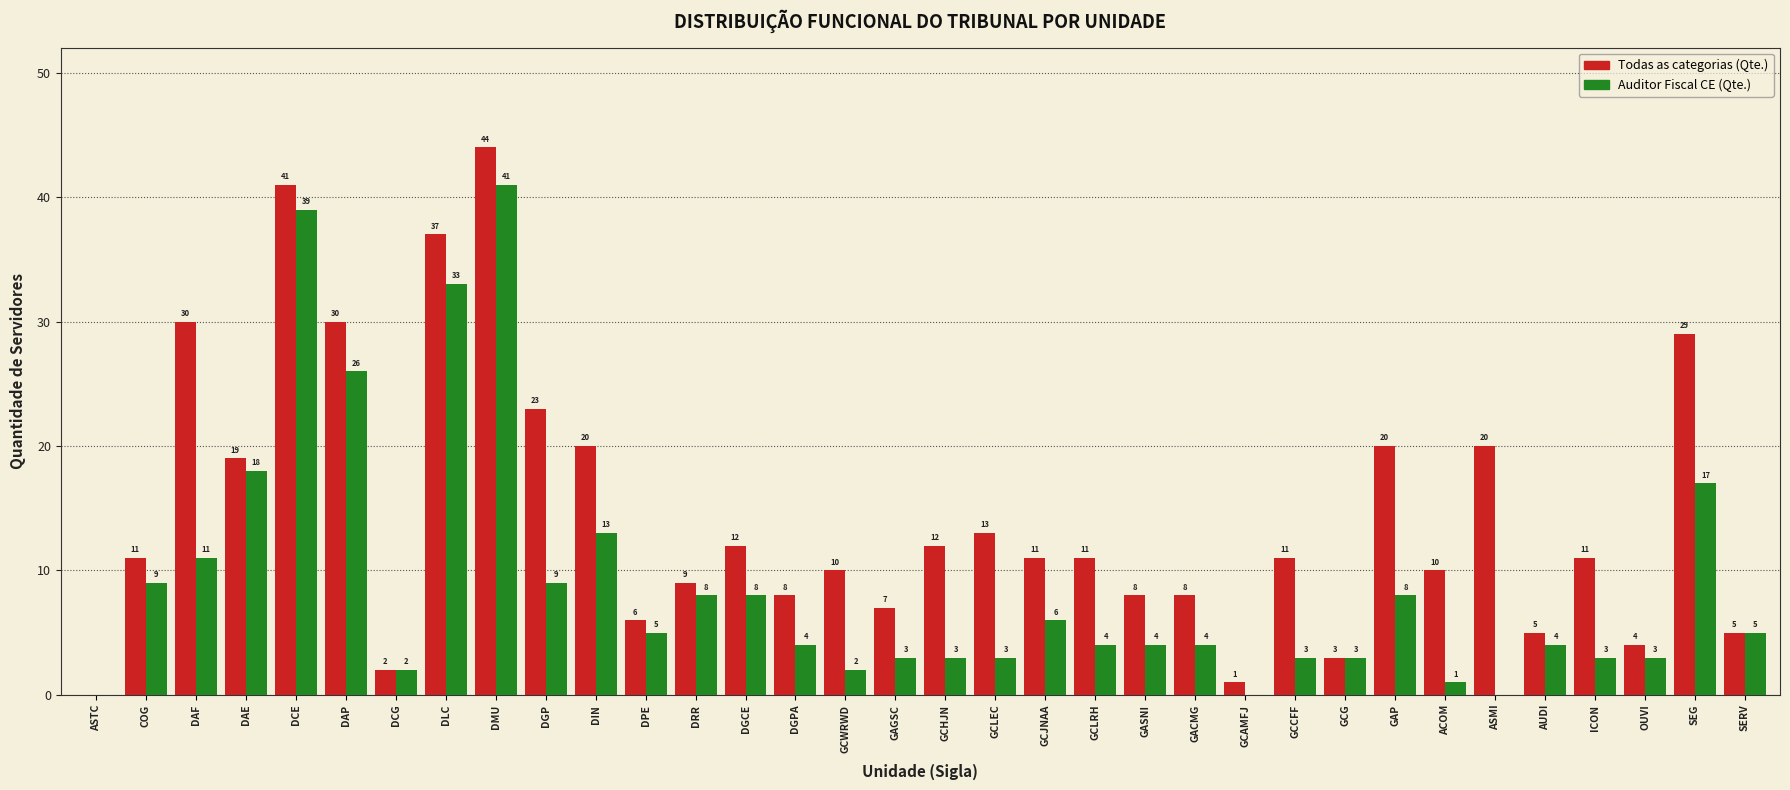

Is the value of Todas as categorias (Qte.) at ACOM greater than the value of Auditor Fiscal CE (Qte.) at COG?

Yes